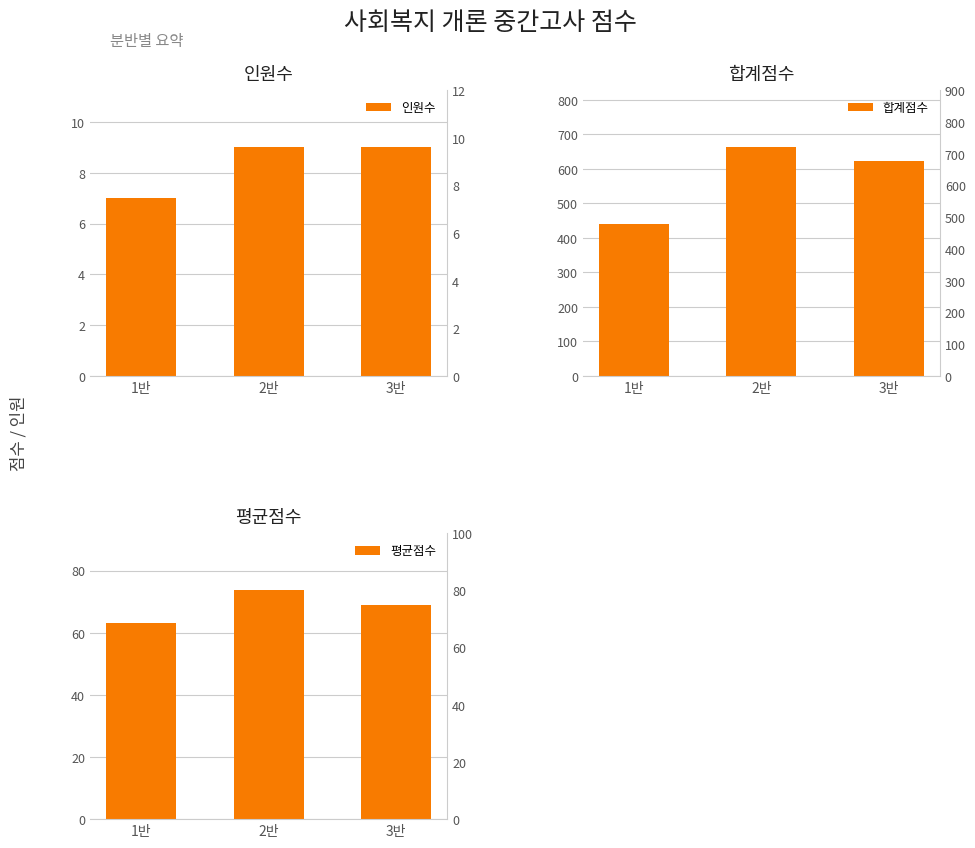

How many distinct data groups are displayed?

3